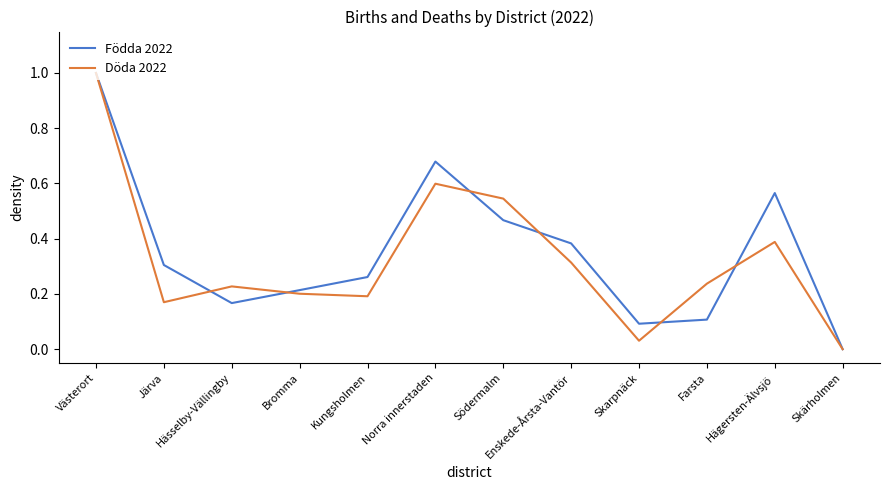

Is the value of Födda 2022 at Södermalm greater than the value of Döda 2022 at Järva?

Yes